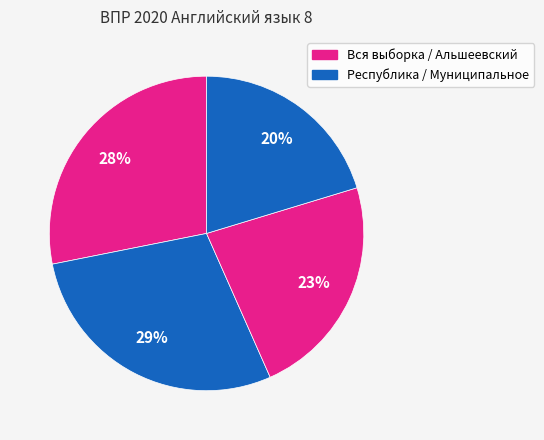

Rank the categories by value from lowest to highest.

Муниципальное бюджетное ОО, Альшеевский муниципальный район, Вся выборка, Республика Башкортостан